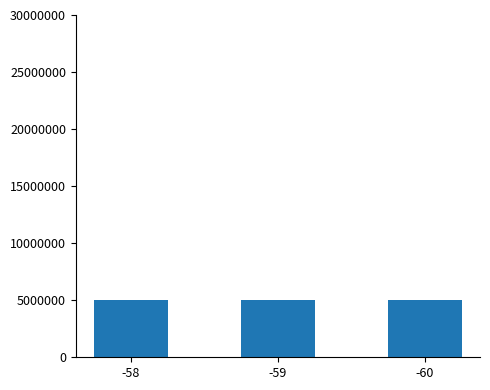

What is the smallest value displayed?

5007613.0